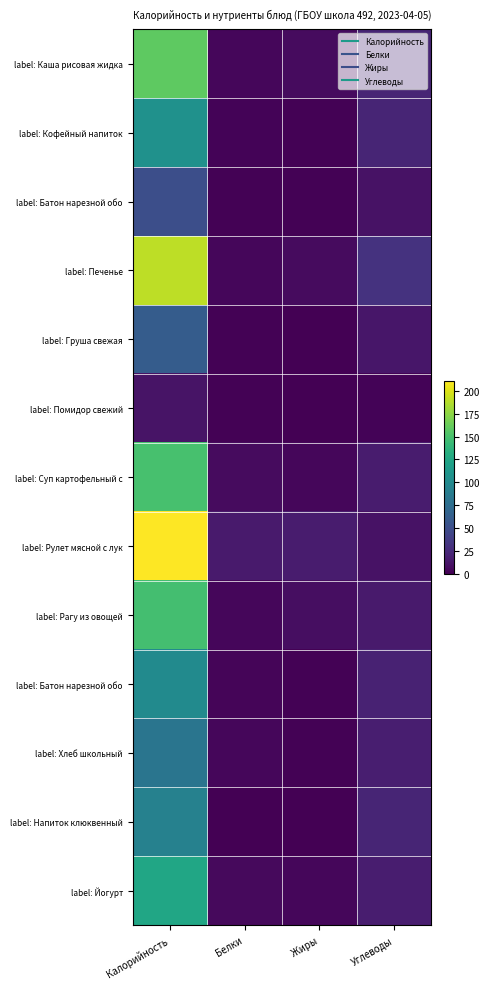

What is the spread (max minus min) of values at Белки?

15